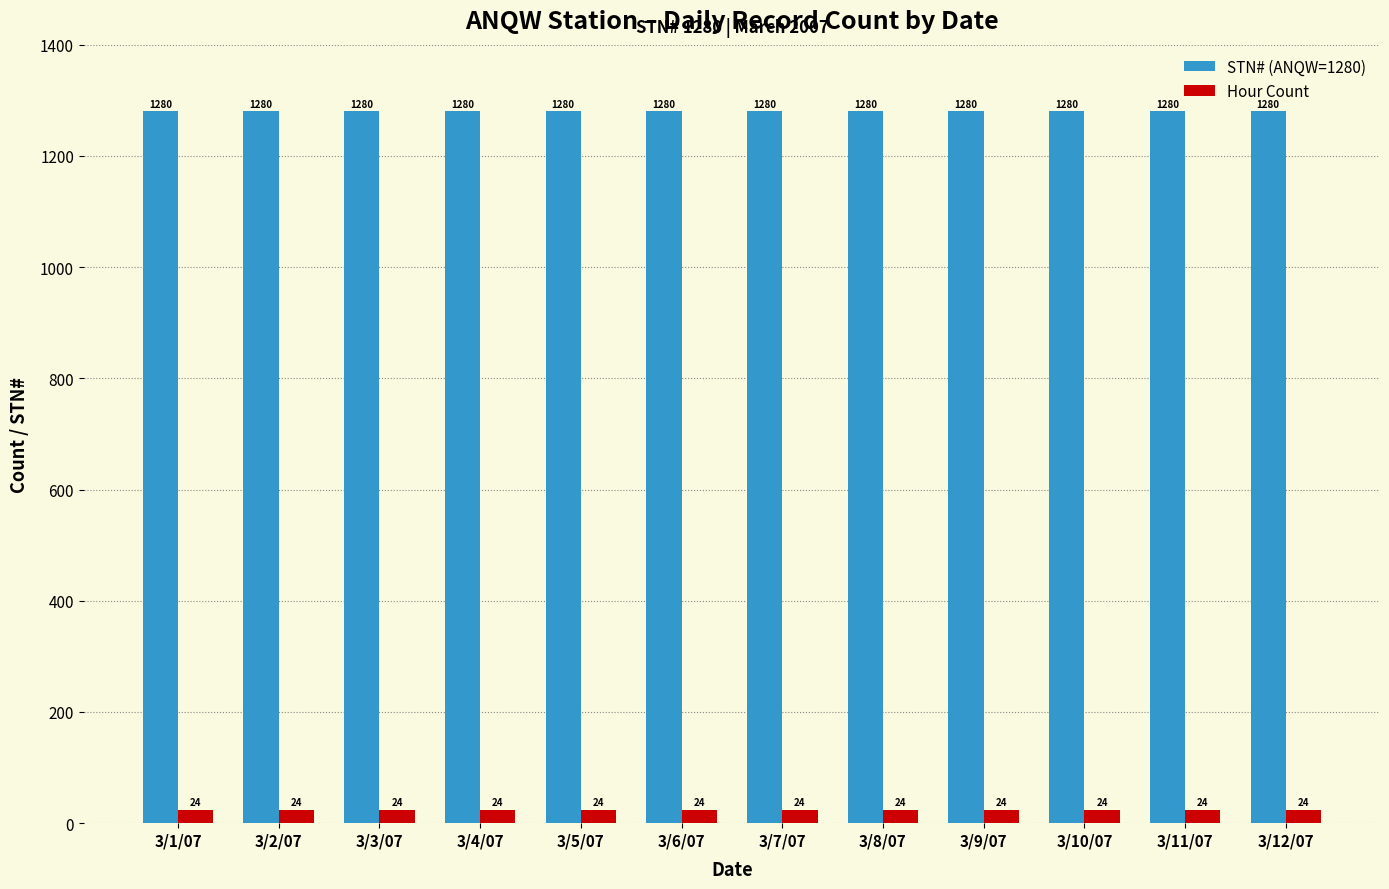

What is the sum of the STN# (ANQW=1280) values at 3/10/07 and 3/7/07?

2560